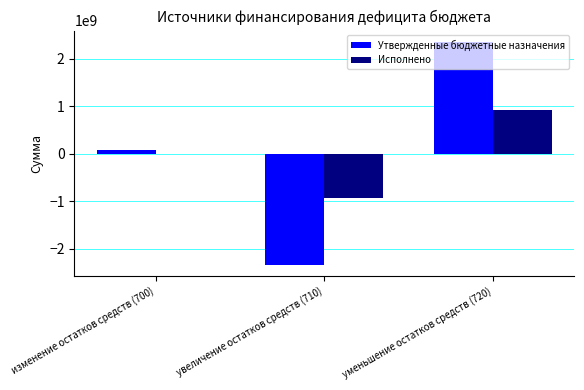

Between изменение остатков средств (700) and увеличение остатков средств (710), which series saw the biggest shift?

Утвержденные бюджетные назначения